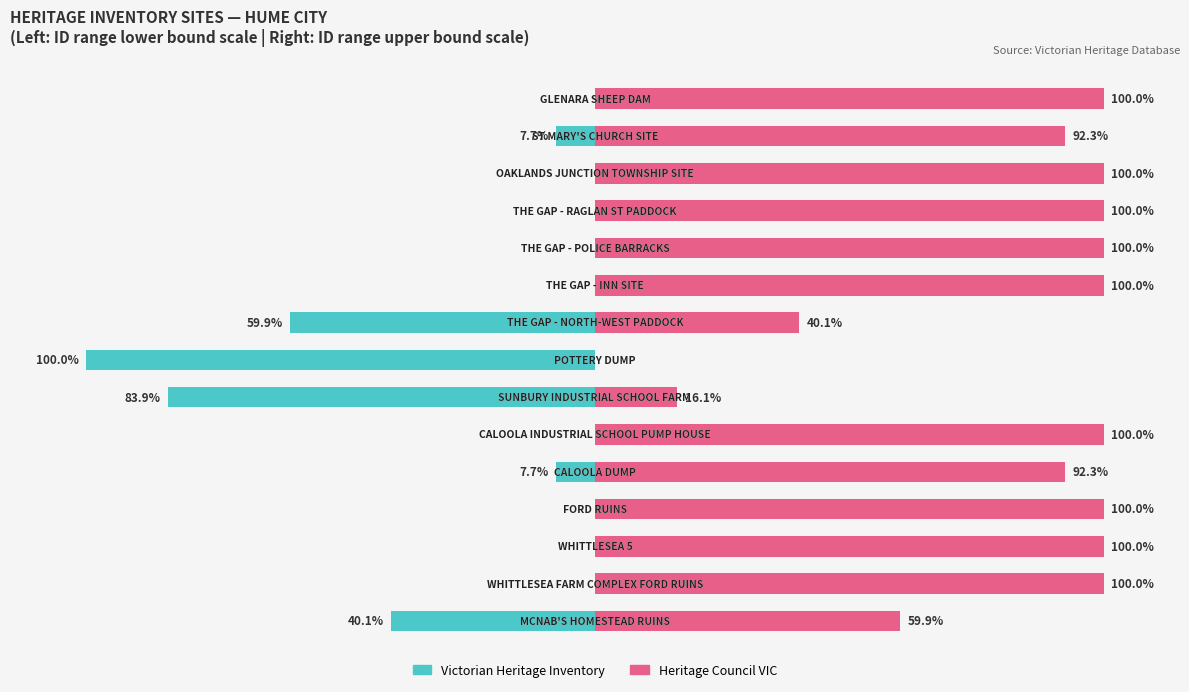

Count the number of categories in the chart.

15